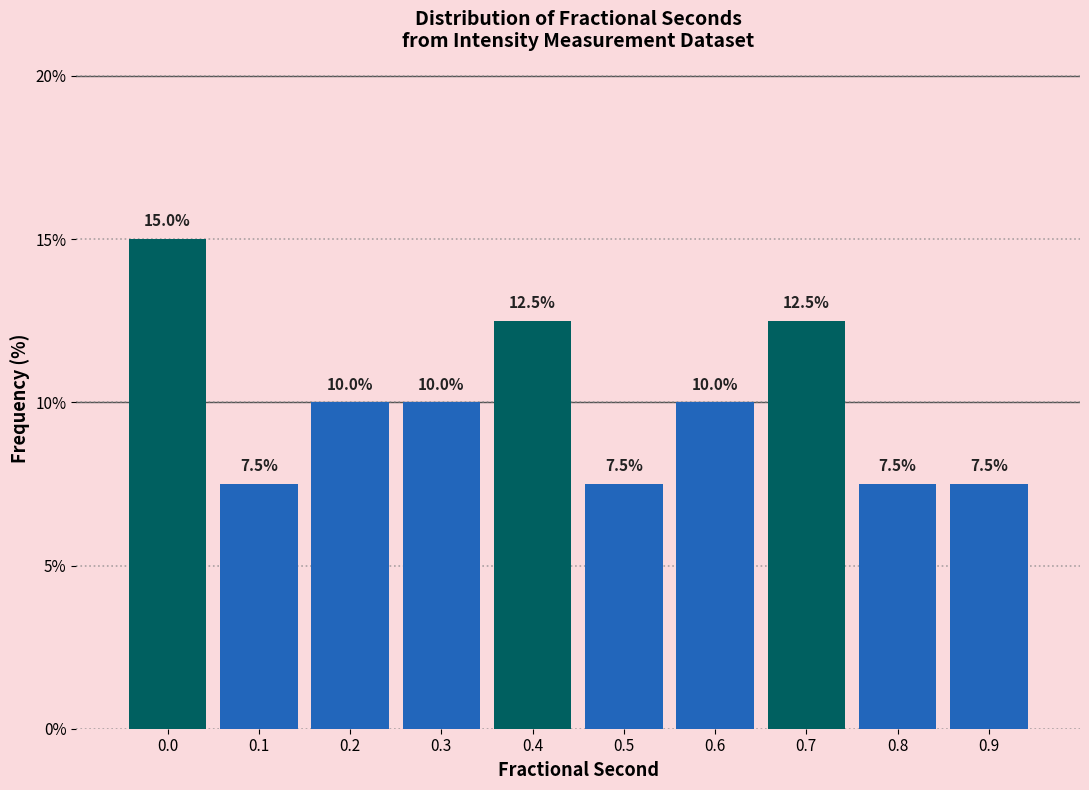

Reading left to right, transcribe all the data shown in this chart.

0.0=15.0	0.1=7.5	0.2=10.0	0.3=10.0	0.4=12.5	0.5=7.5	0.6=10.0	0.7=12.5	0.8=7.5	0.9=7.5